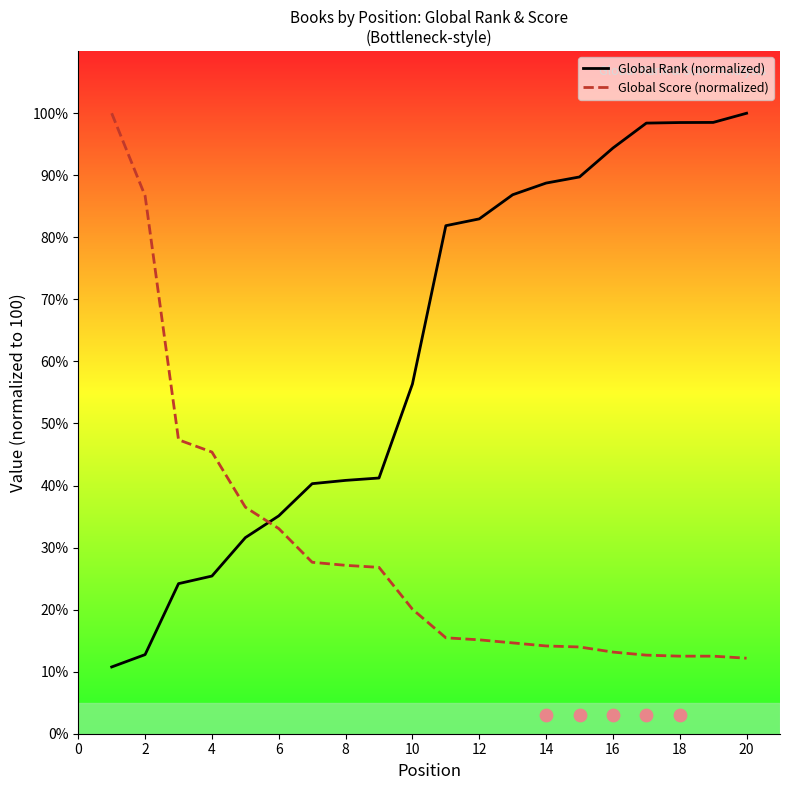

Which series has the largest total across all categories?

Global Rank (normalized)